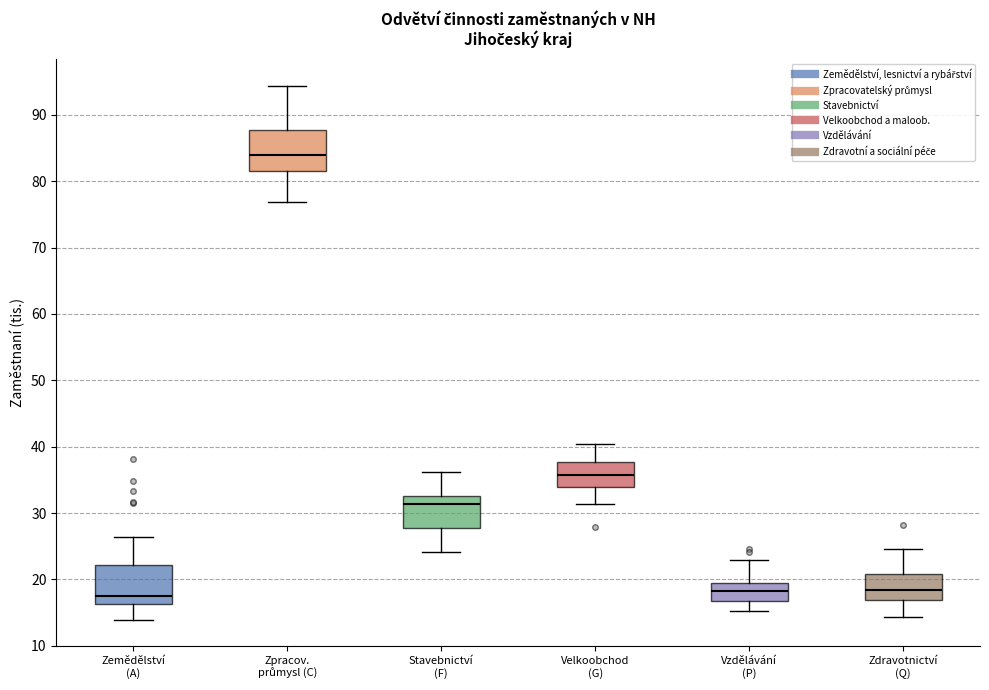

Where does the median line of the box for Velkoobchod (G) sit on the y-axis? The values are not printed on the chart, so give them approximately, as read against the axis.

36